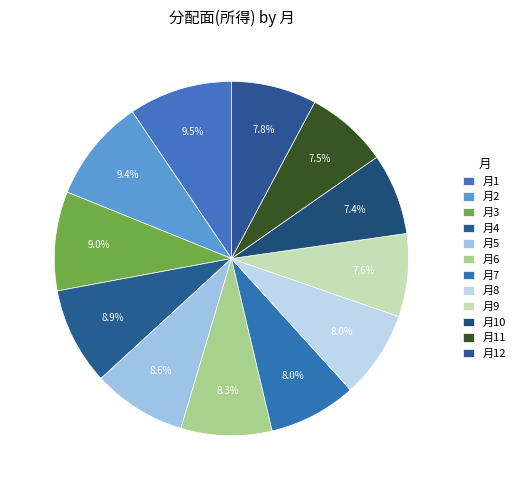

To the nearest percent, what is the average slice percentage?

8%